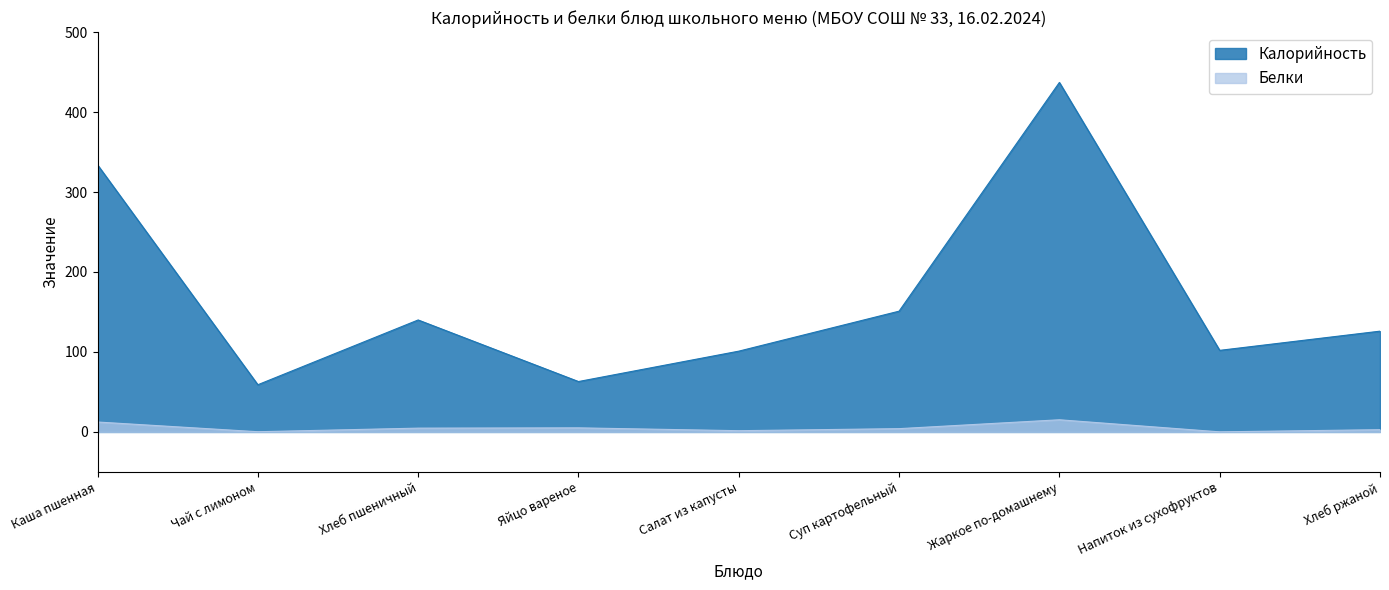

Which category has the lowest value across all series?

Напиток из сухофруктов